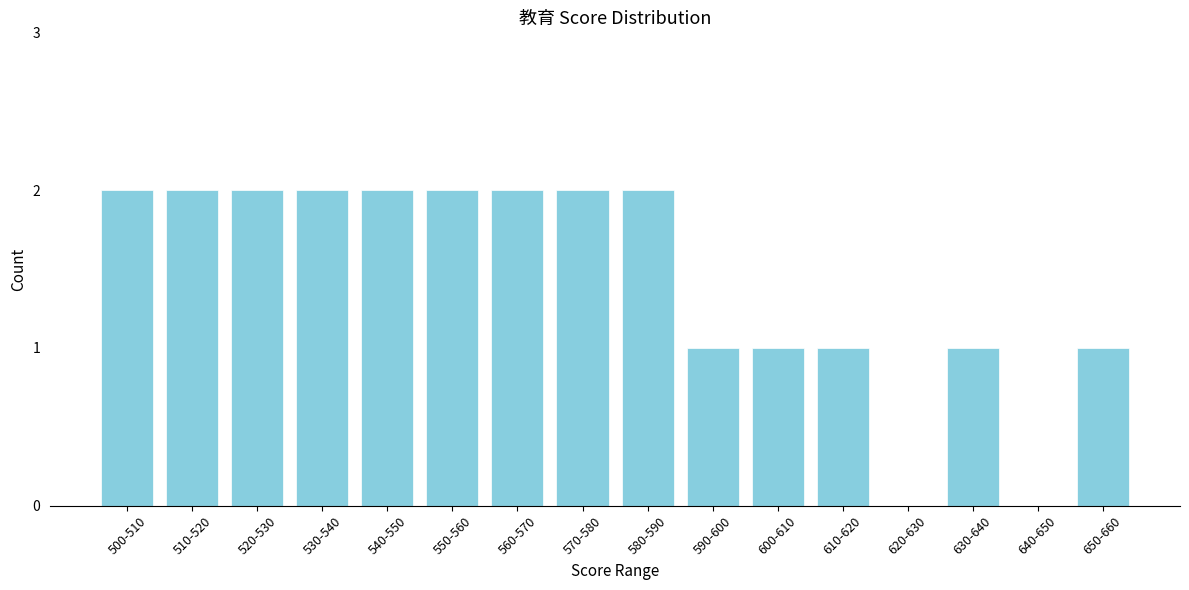

Reading right to left, extract all data points from this chart.

650-660=1	640-650=0	630-640=1	620-630=0	610-620=1	600-610=1	590-600=1	580-590=2	570-580=2	560-570=2	550-560=2	540-550=2	530-540=2	520-530=2	510-520=2	500-510=2